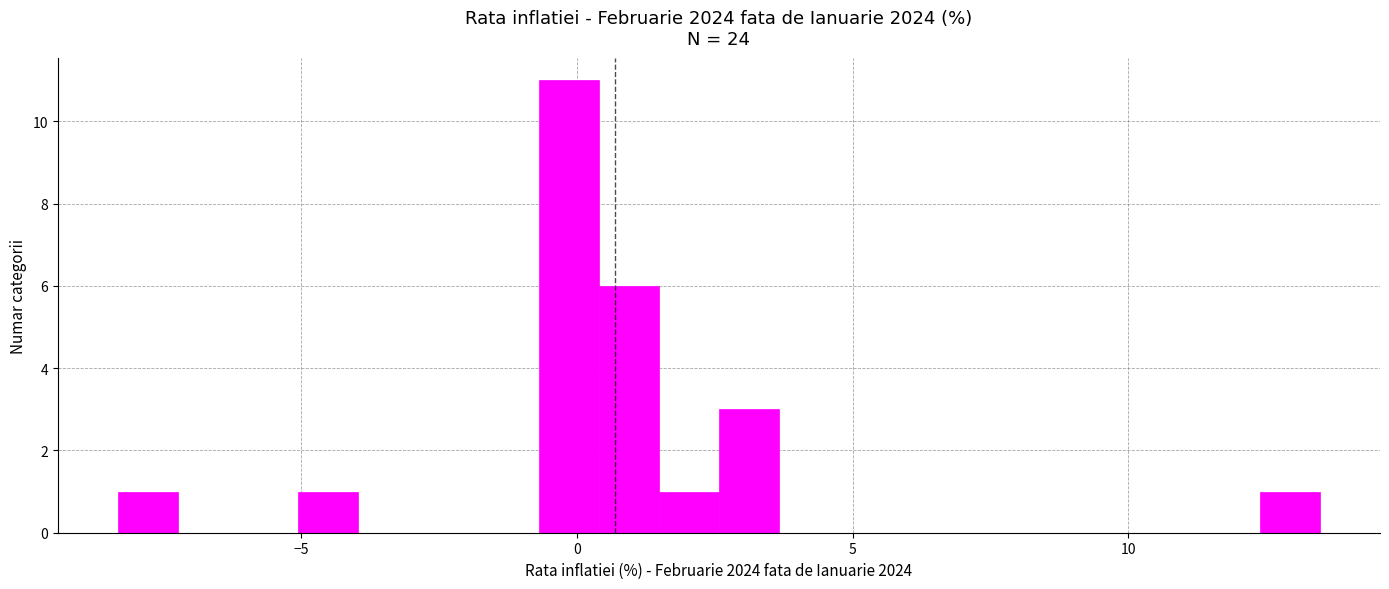

Read against the x-axis, roughly where is the centre of the tallest bar?

0.0